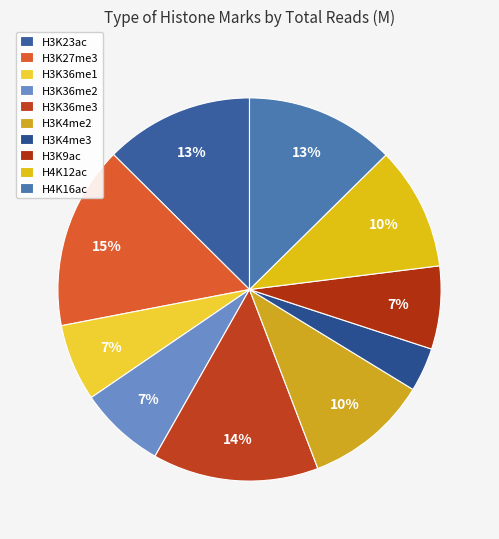

Is there a majority slice in this chart?

No